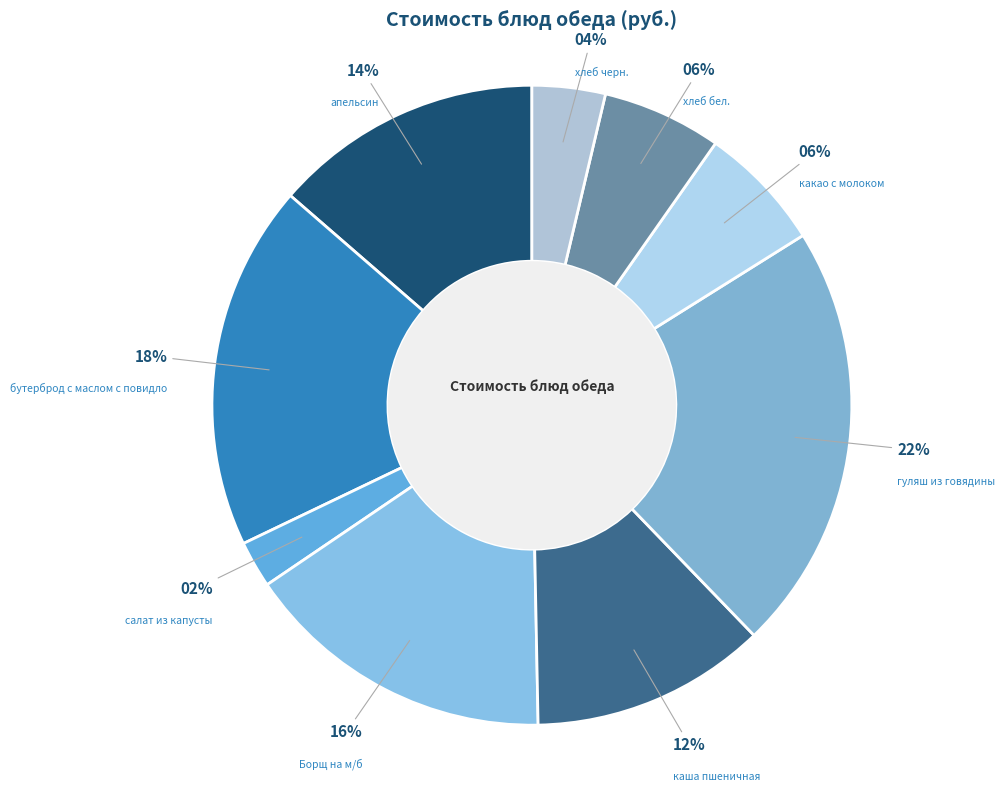

Do салат из капусты and хлеб черн. together represent more than half of the pie?

No